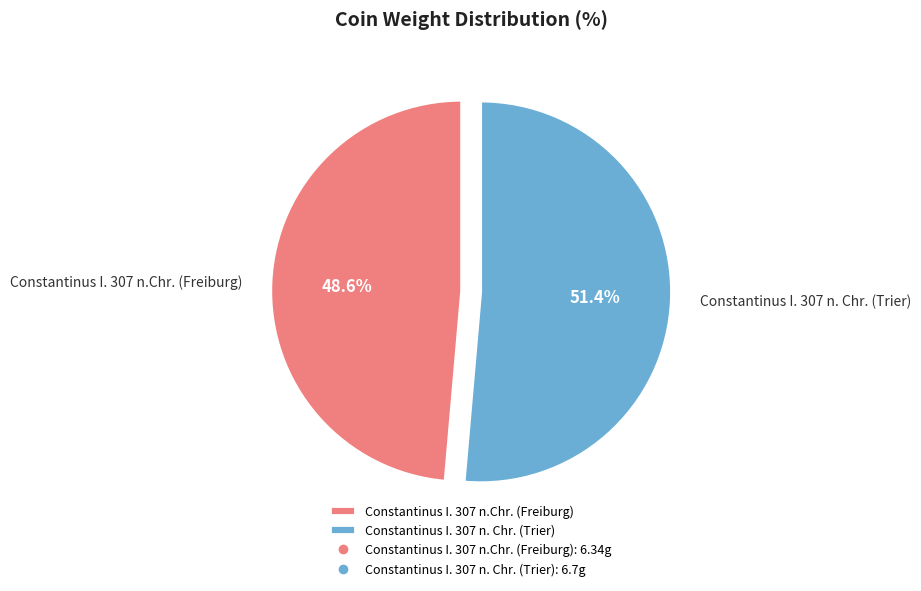

Do Constantinus I. 307 n. Chr. (Trier) and Constantinus I. 307 n.Chr. (Freiburg) together represent more than half of the pie?

Yes